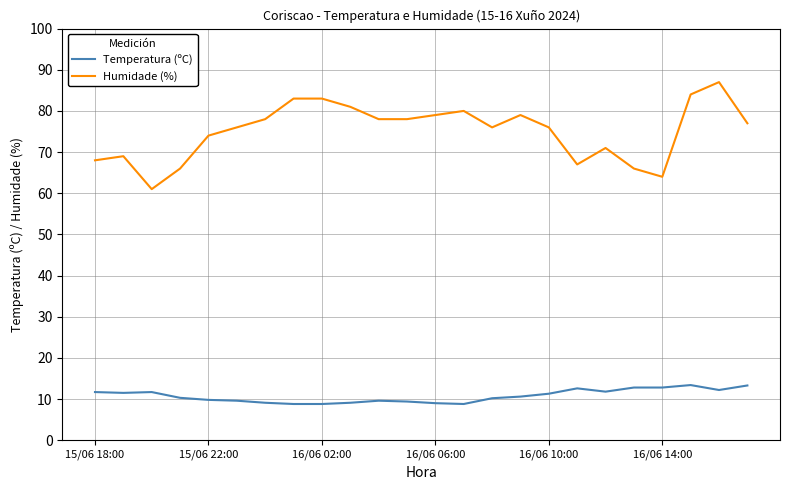

Which series has the largest total across all categories?

Humidade (%)